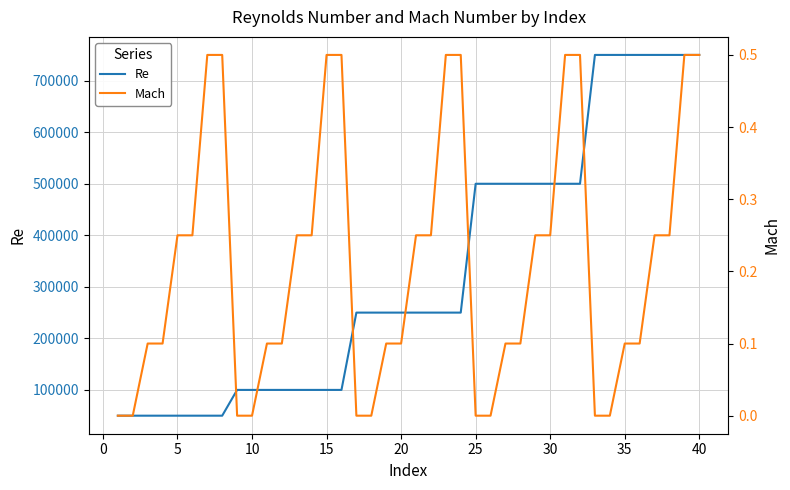

What is the maximum value for Re?

750000